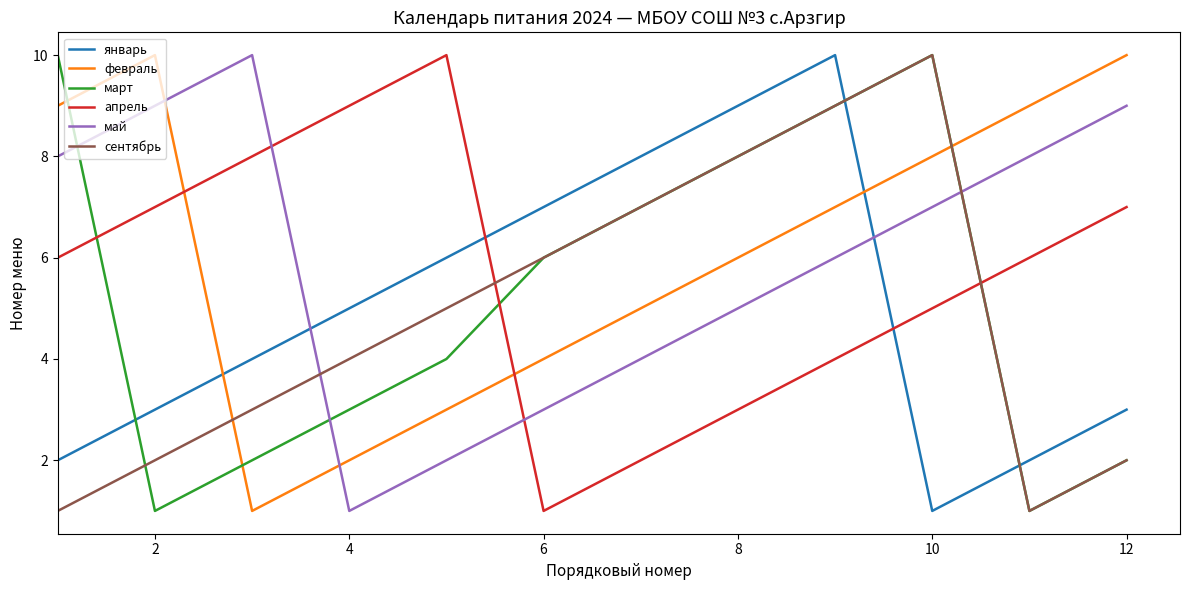

After their last crossing, which series has the higher values: май or февраль?

февраль